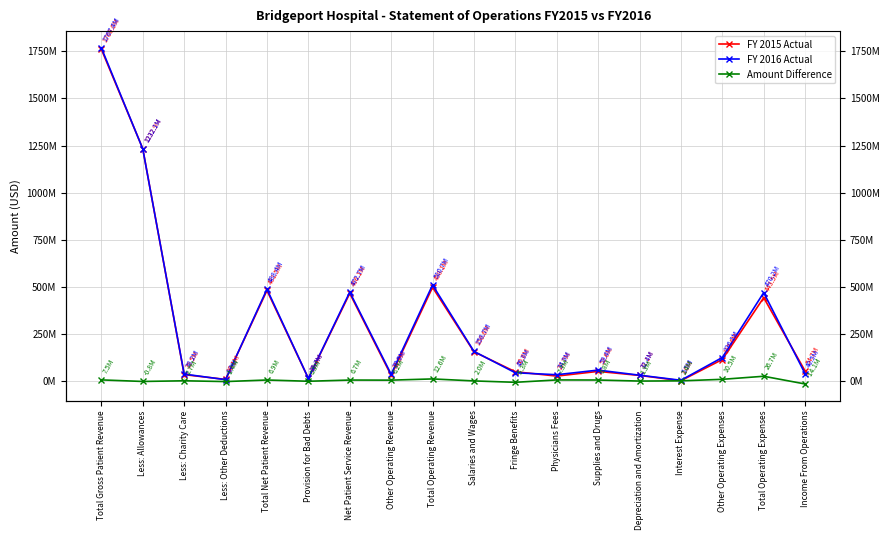

Where does the FY 2016 Actual series first go above 59396000?

Total Gross Patient Revenue